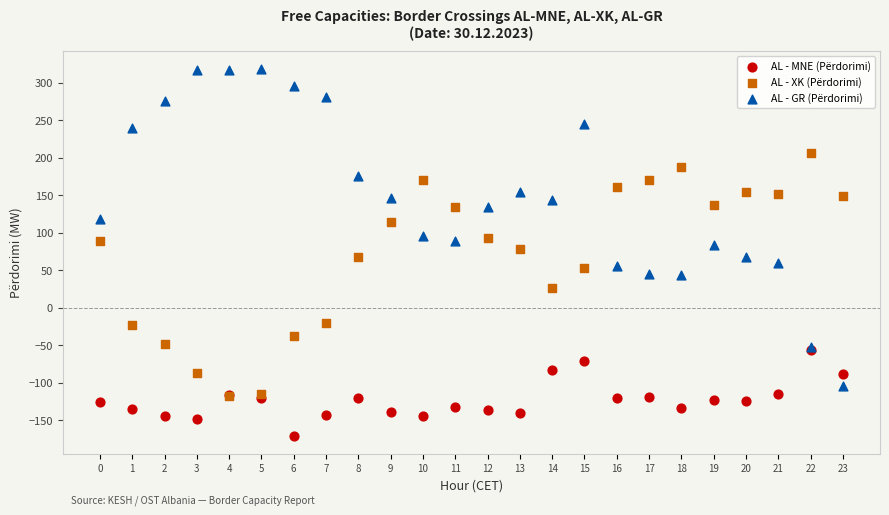

What are all the series names shown in the legend?

AL - MNE (Përdorimi), AL - XK (Përdorimi), AL - GR (Përdorimi)